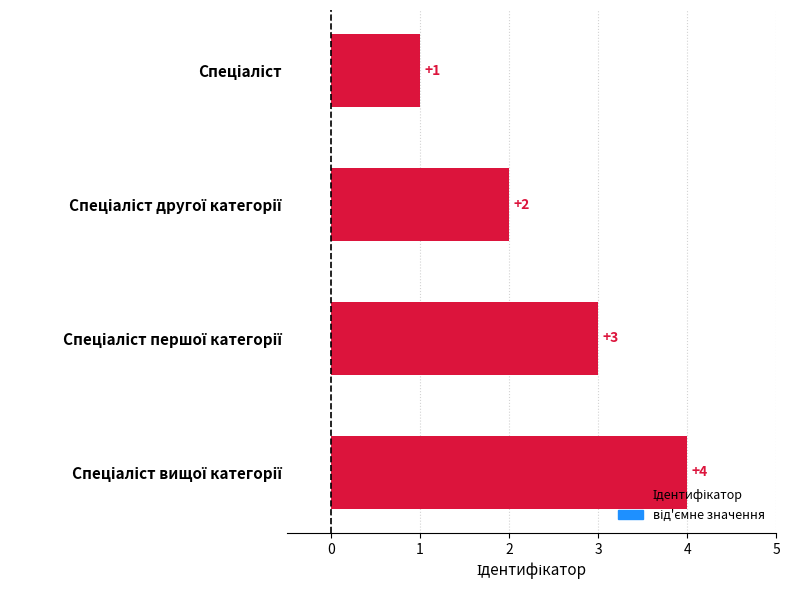

What is the difference between the maximum and minimum values?

3